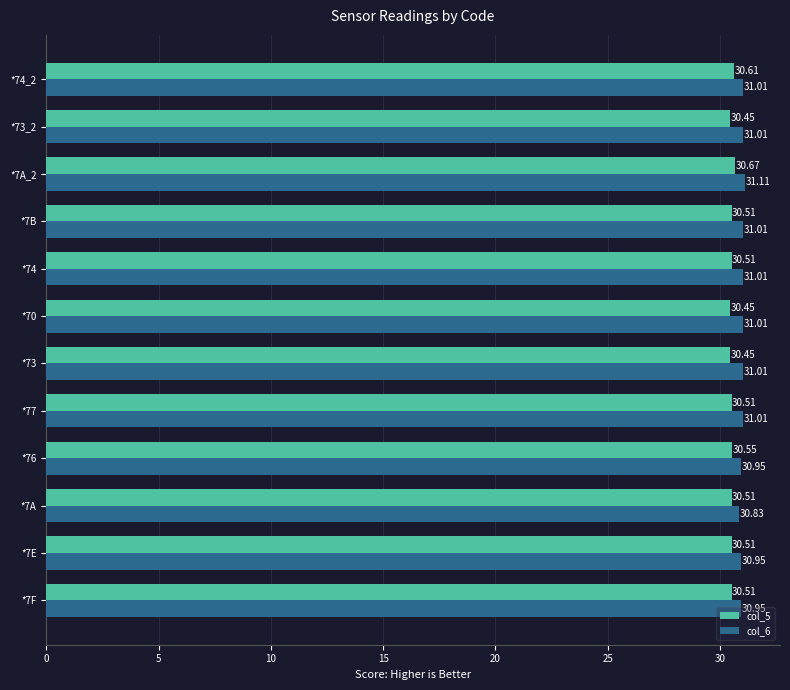

What are all the series names shown in the legend?

col_5, col_6